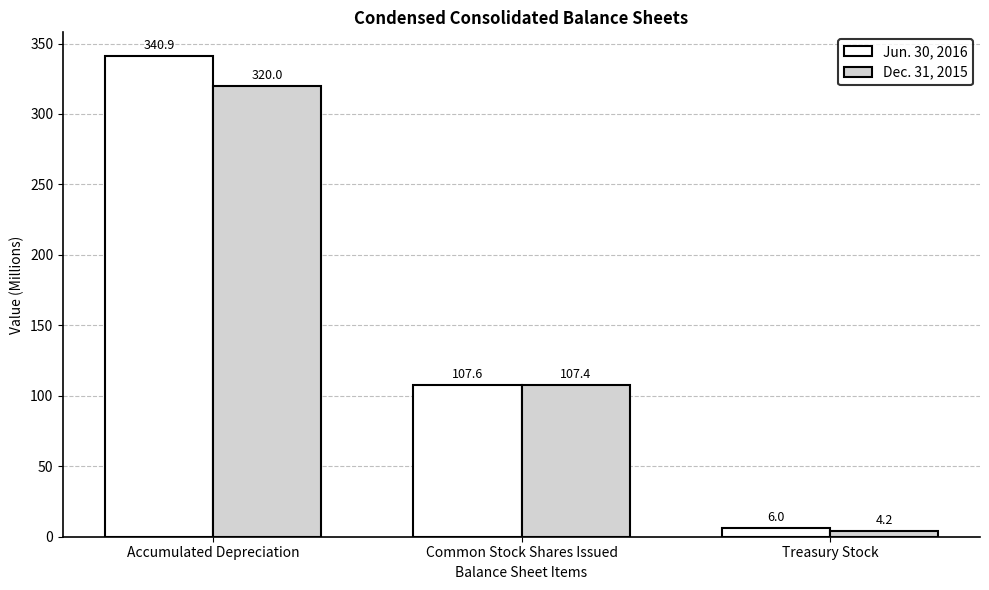

What is the spread (max minus min) of values at Treasury Stock?

1.8